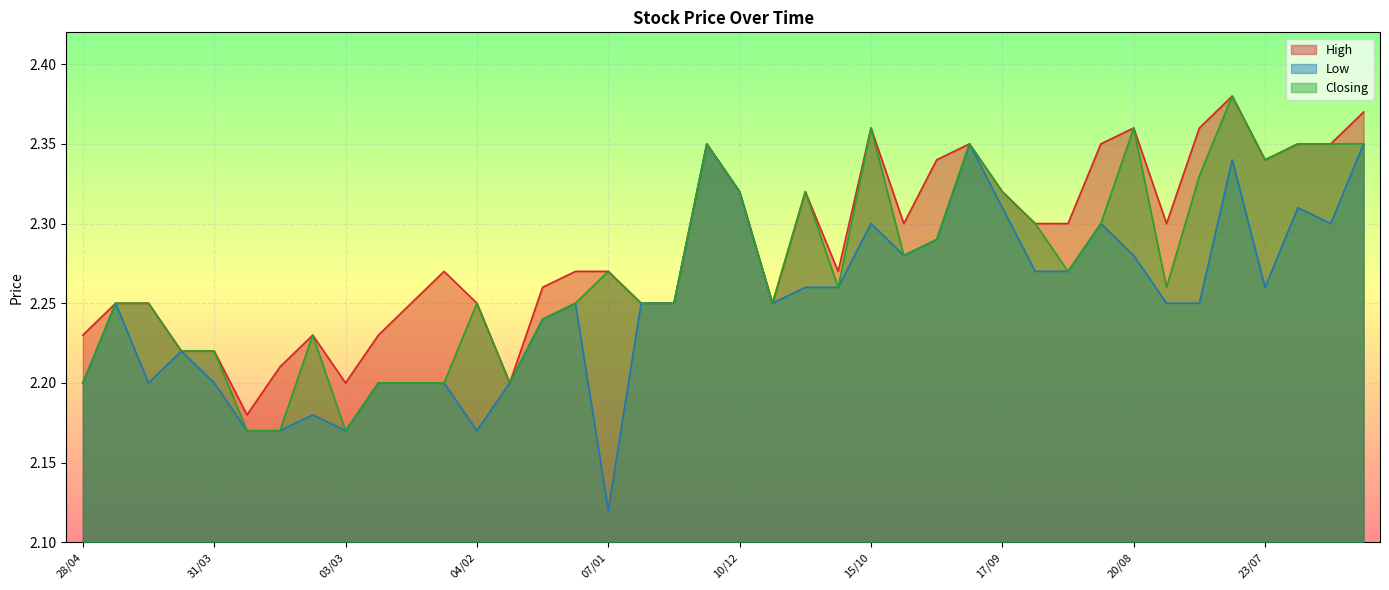

At which label does Closing reach its minimum?

24/03